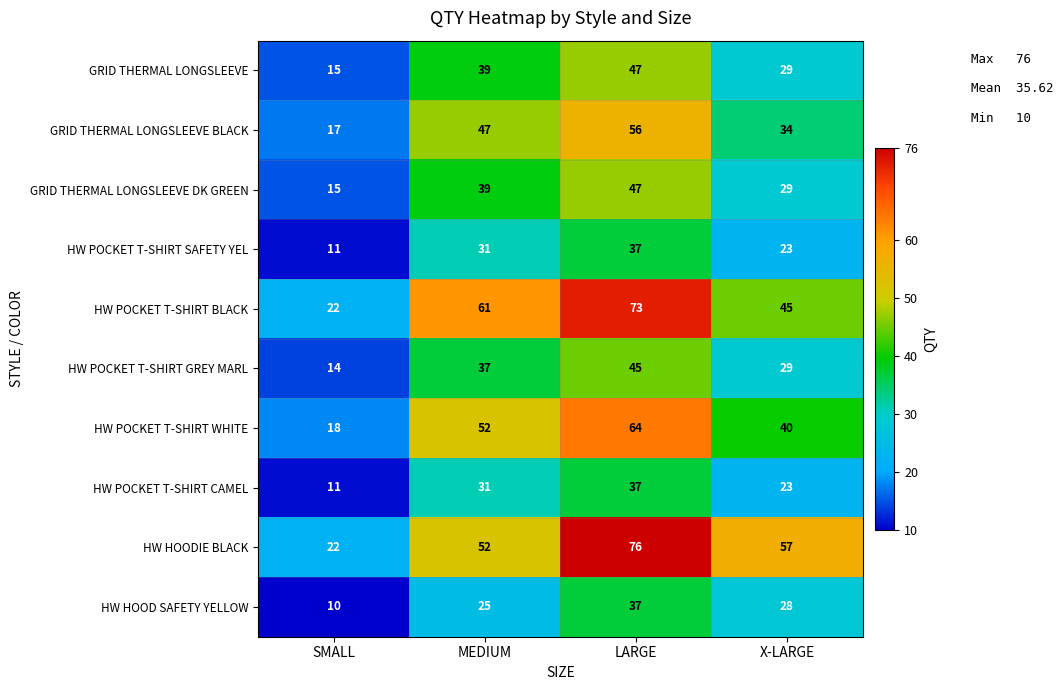

List the labels in order of HW POCKET T-SHIRT BLACK value, smallest first.

SMALL, X-LARGE, MEDIUM, LARGE